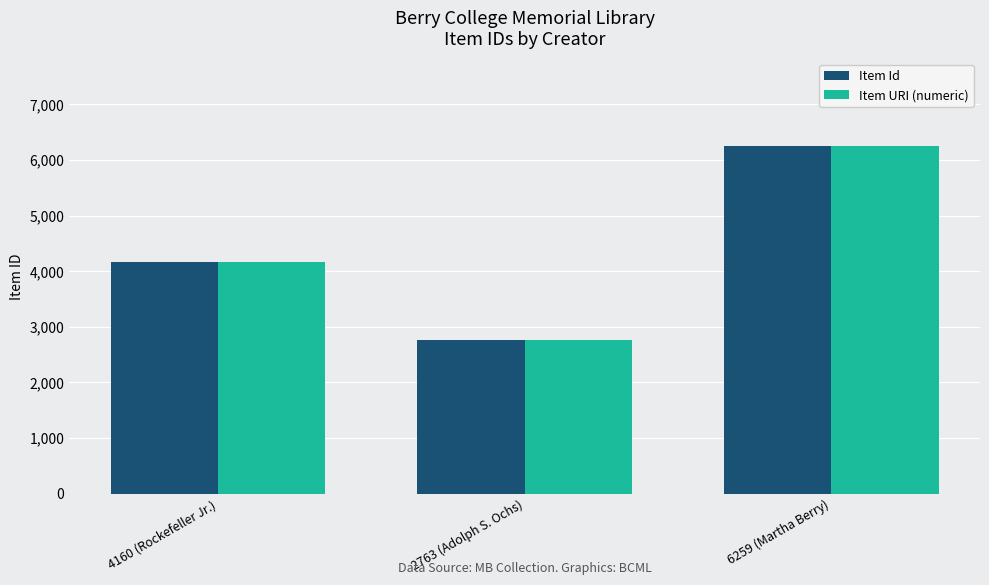

Which category has the lowest value across all series?

2763 (Adolph S. Ochs)